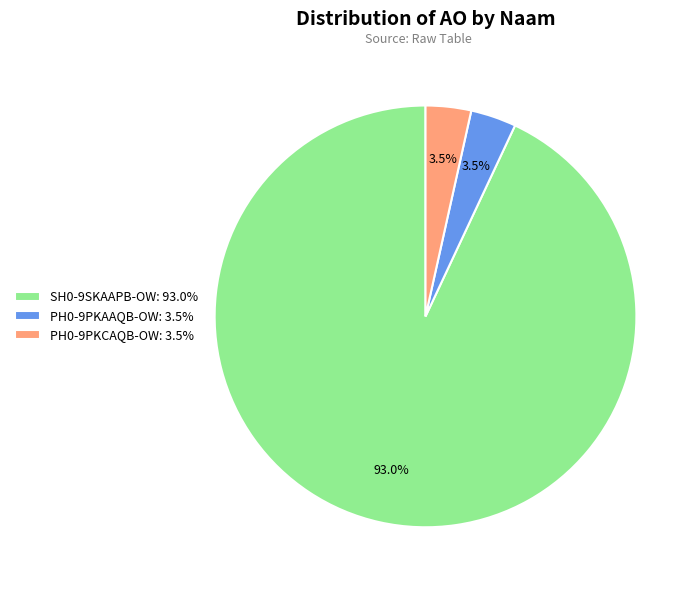

To the nearest percent, what is the difference between the PH0-9PKAAQB-OW and SH0-9SKAAPB-OW slice percentages?

90%